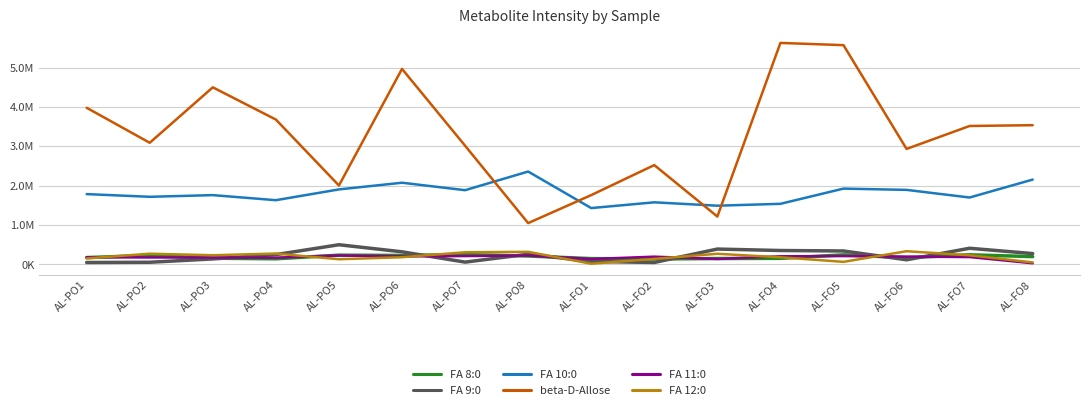

What is the sum of the FA 9:0 values at AL-PO1 and AL-PO5?

542976